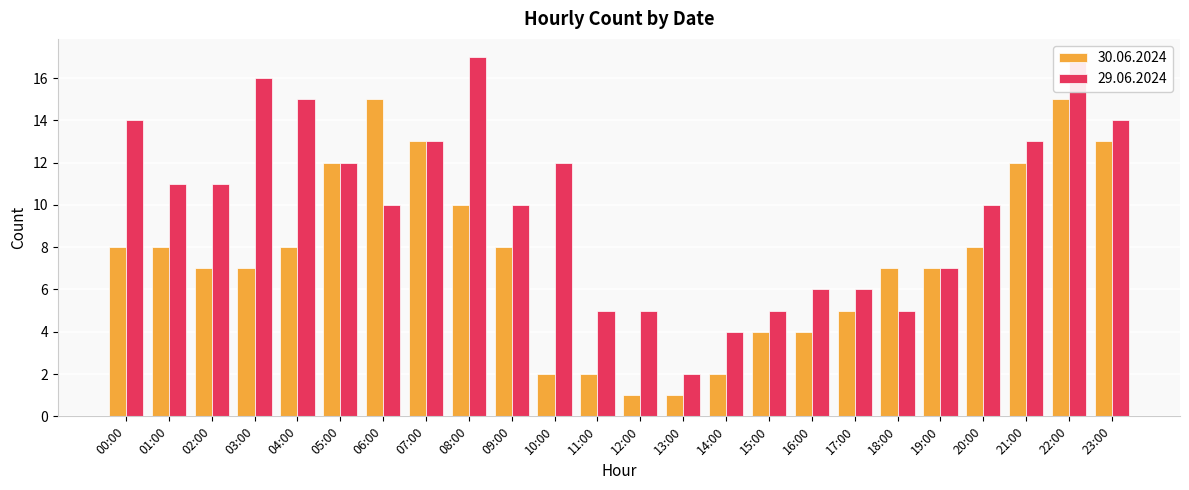

At which label is 30.06.2024 closest to 8?

00:00